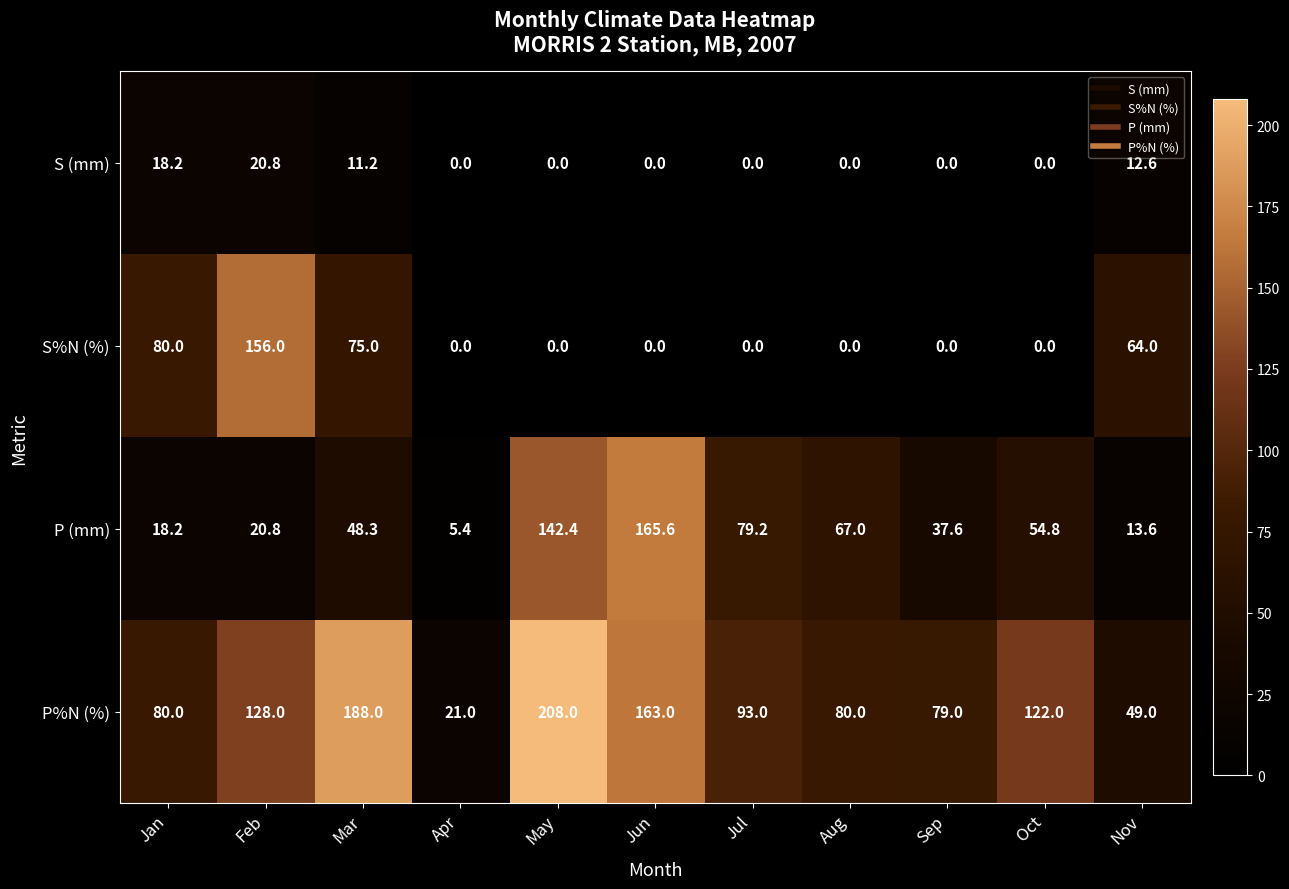

List the series in order of their overall mean, lowest first.

S (mm), S%N (%), P (mm), P%N (%)